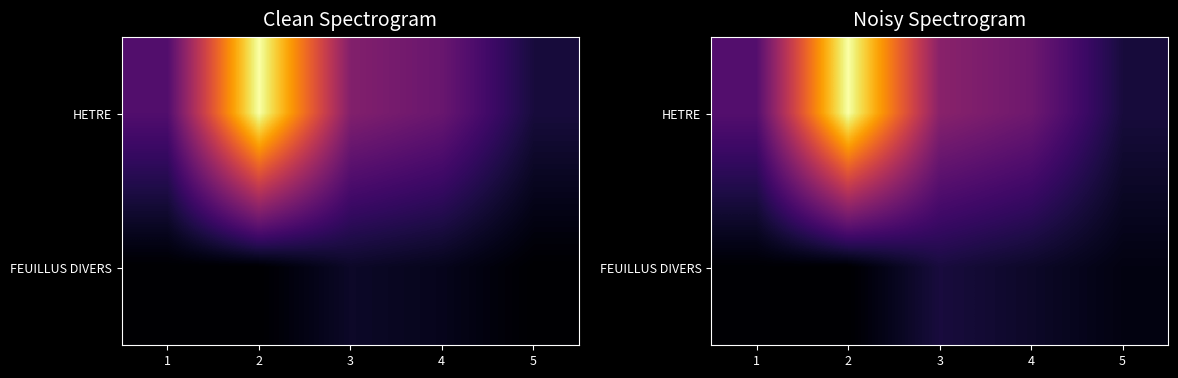

Which label corresponds to the largest value in the chart?

2